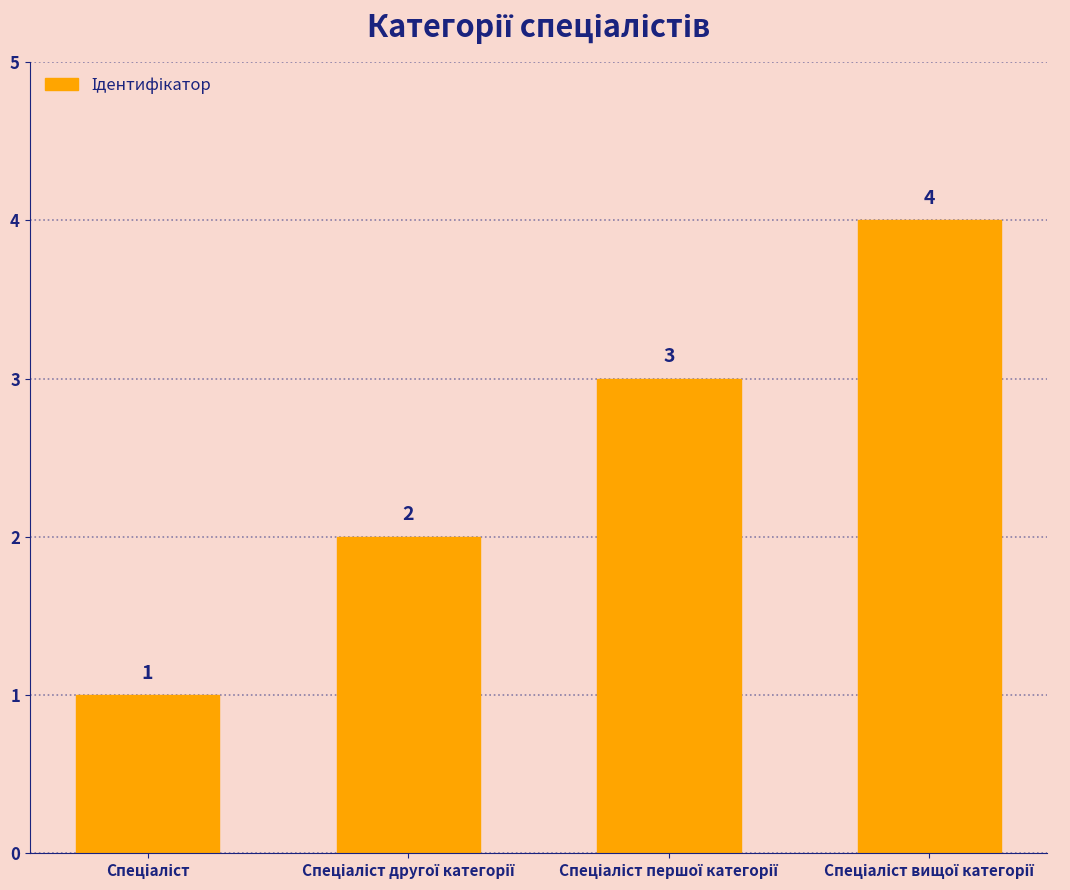

What is the sum of all values?

10